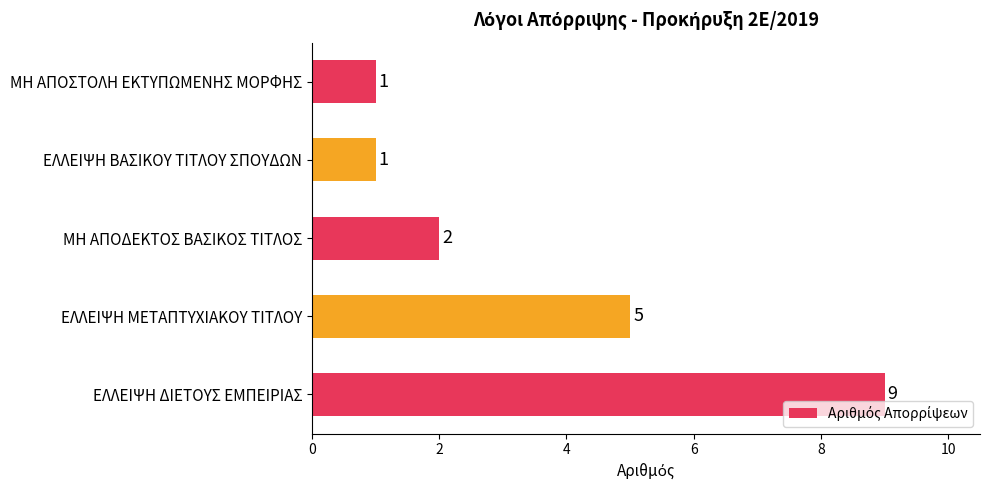

What is the maximum value shown in the chart?

9